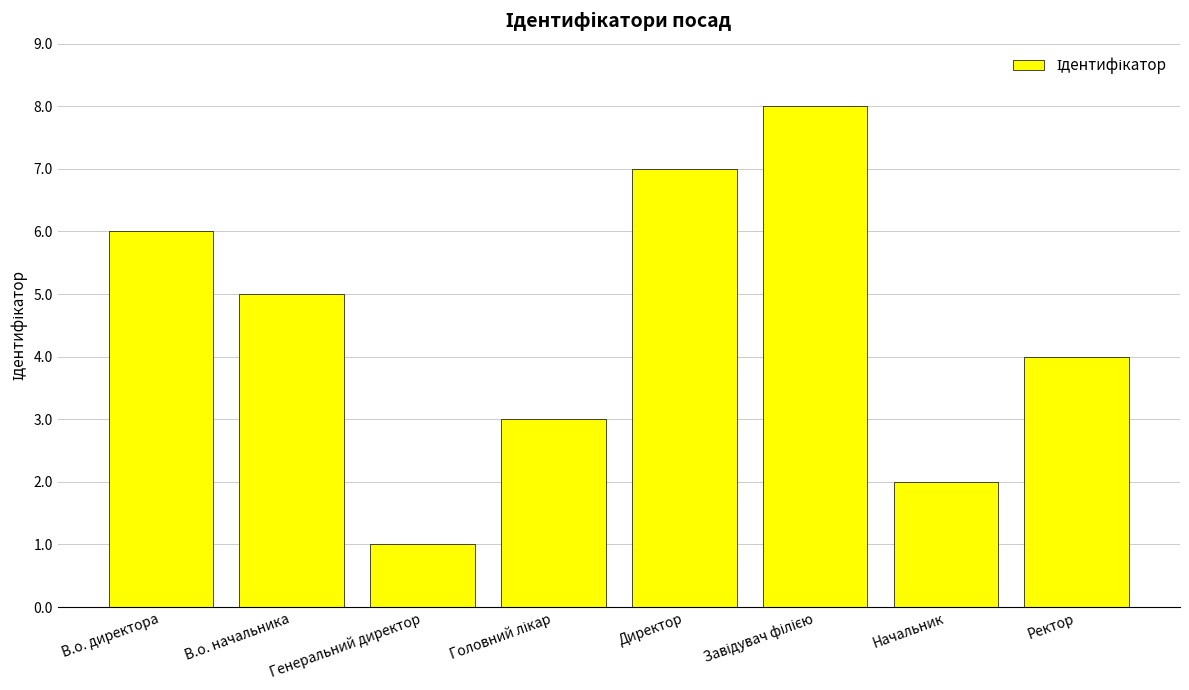

What is the difference between the maximum and minimum values?

7